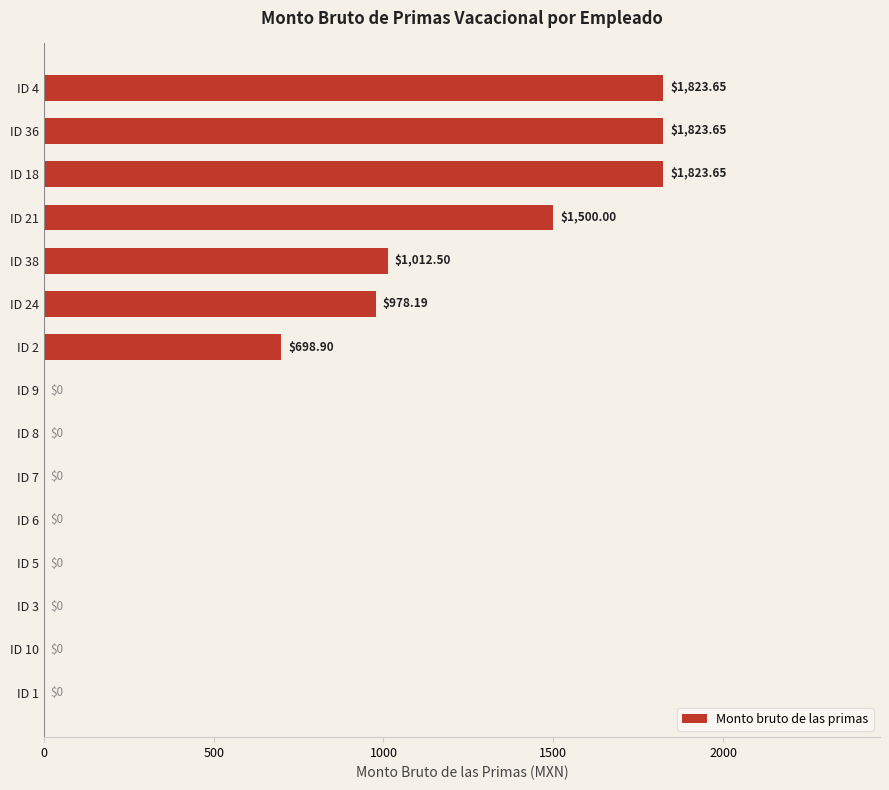

What is the difference between the maximum and minimum values?

1823.7